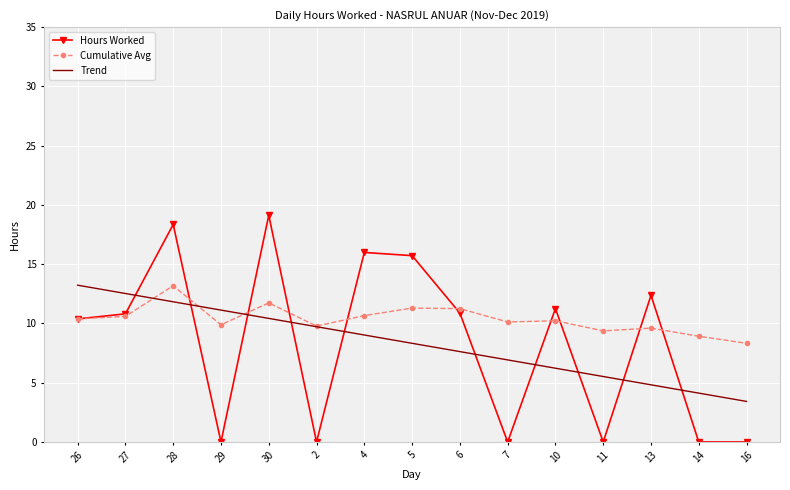

Which series ends up on top after the final intersection of Trend and Hours Worked?

Trend